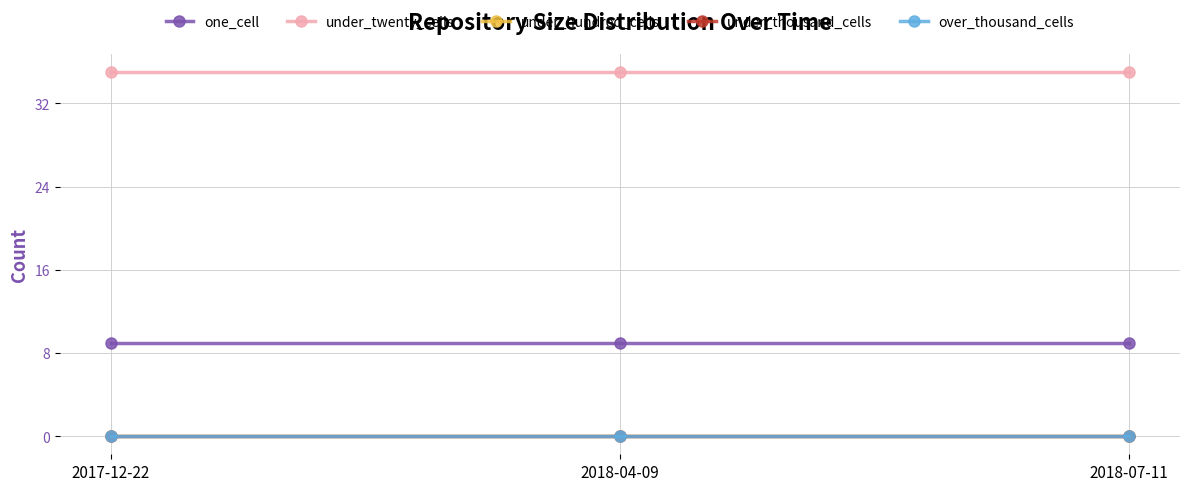

Which series has the largest total across all categories?

under_twenty_cells